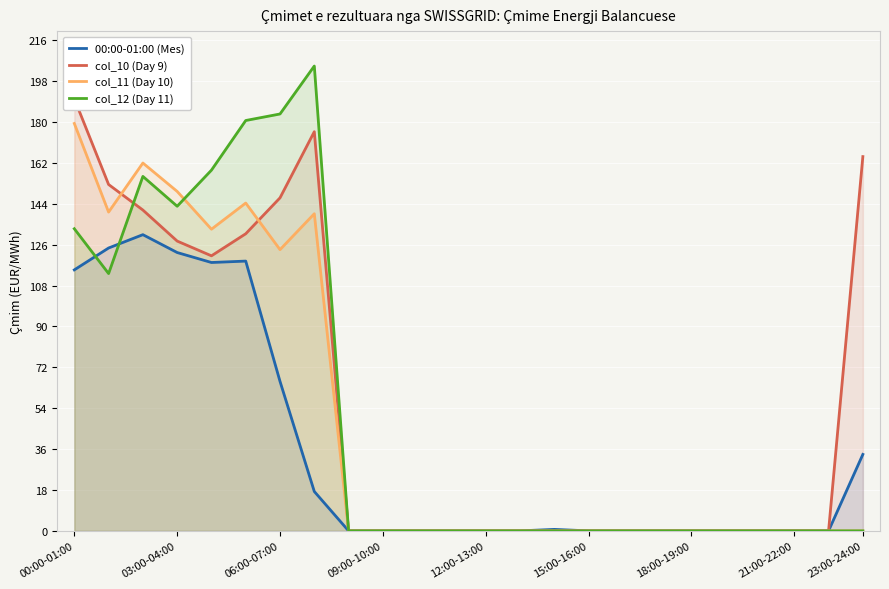

How many lines are shown in the chart?

4